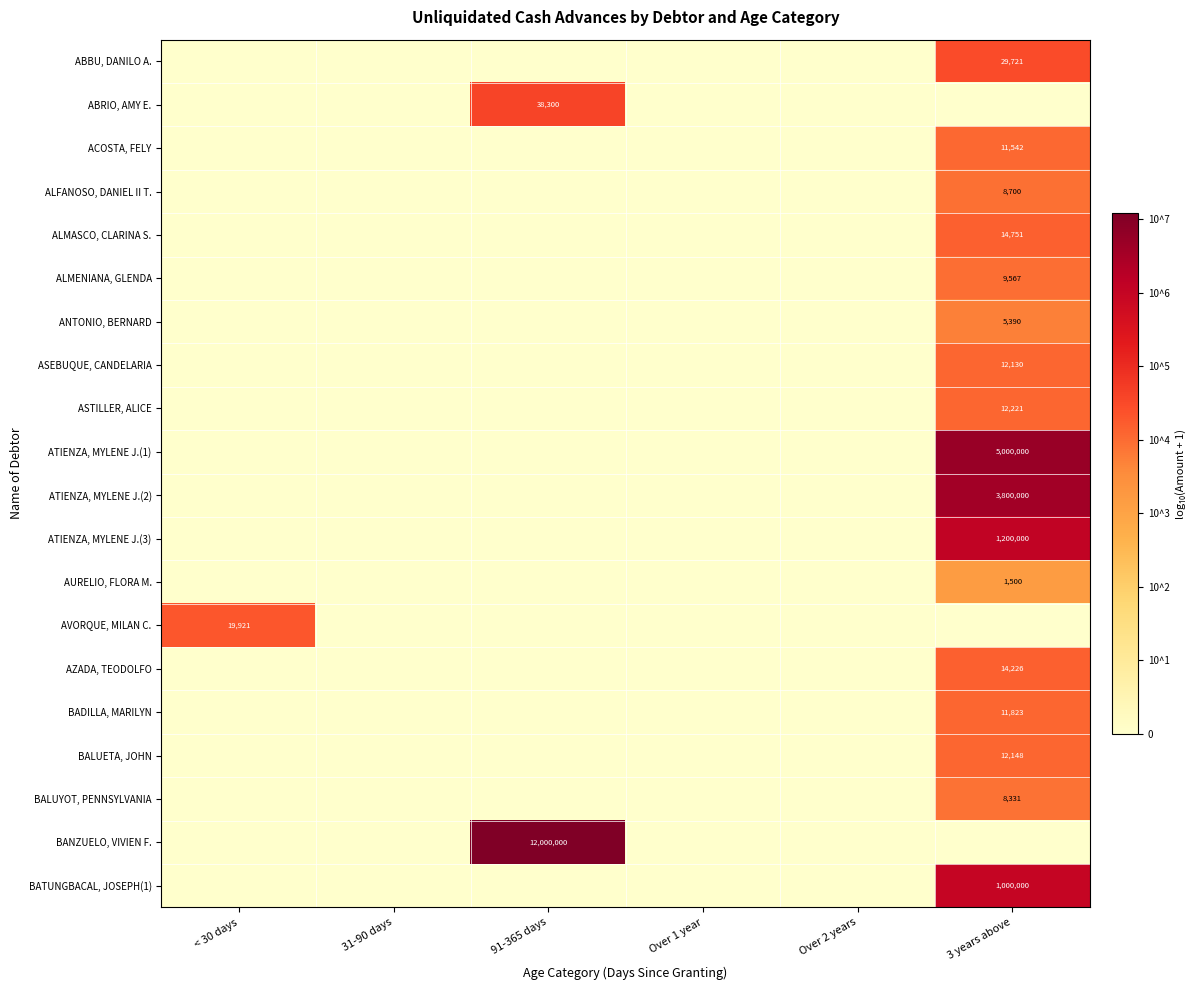

Is it true that ATIENZA, MYLENE J.(2) equals 3800000 at 3 years above?

True